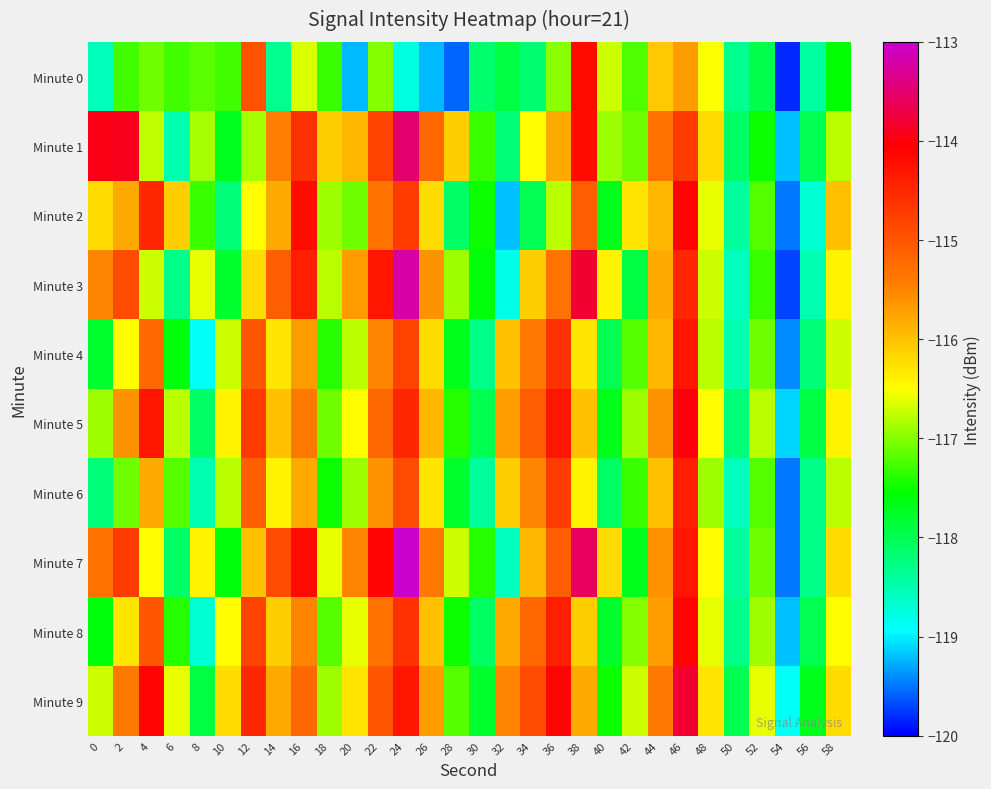

Count the number of categories in the chart.

30